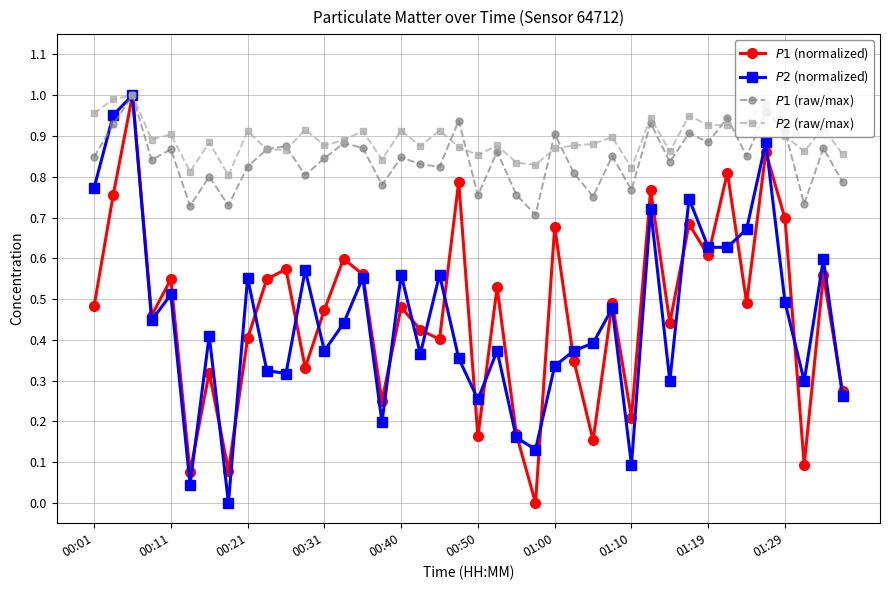

What is the sum of all $P1$ (normalized) values?

18.6